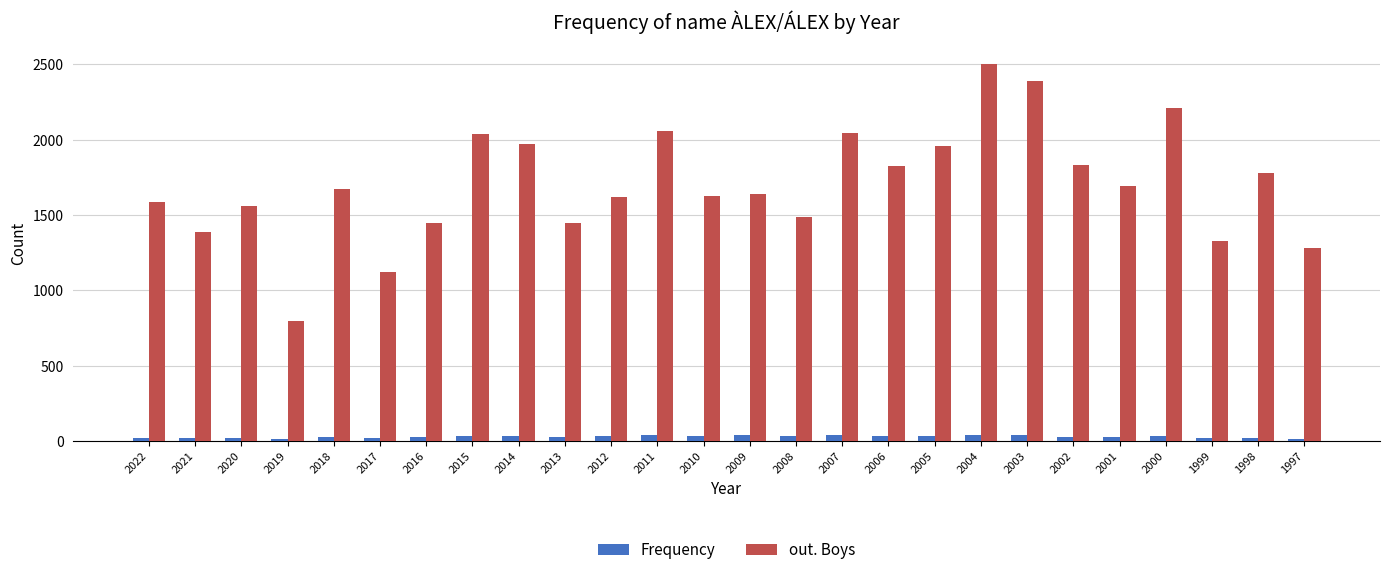

What is the difference between the maximum and second lowest values in the out. Boys series?

1385